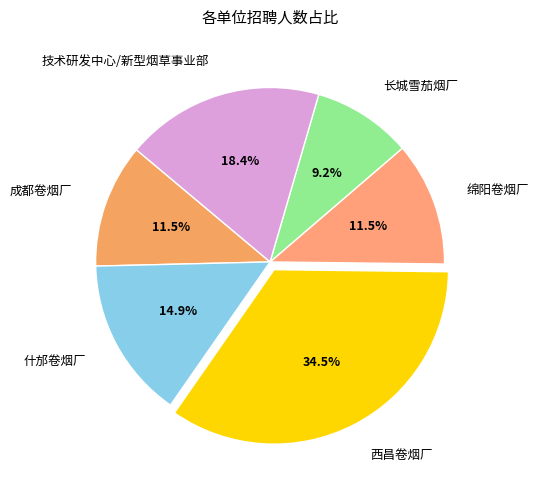

Is the sum of 长城雪茄烟厂 and 技术研发中心/新型烟草事业部 greater than half?

No